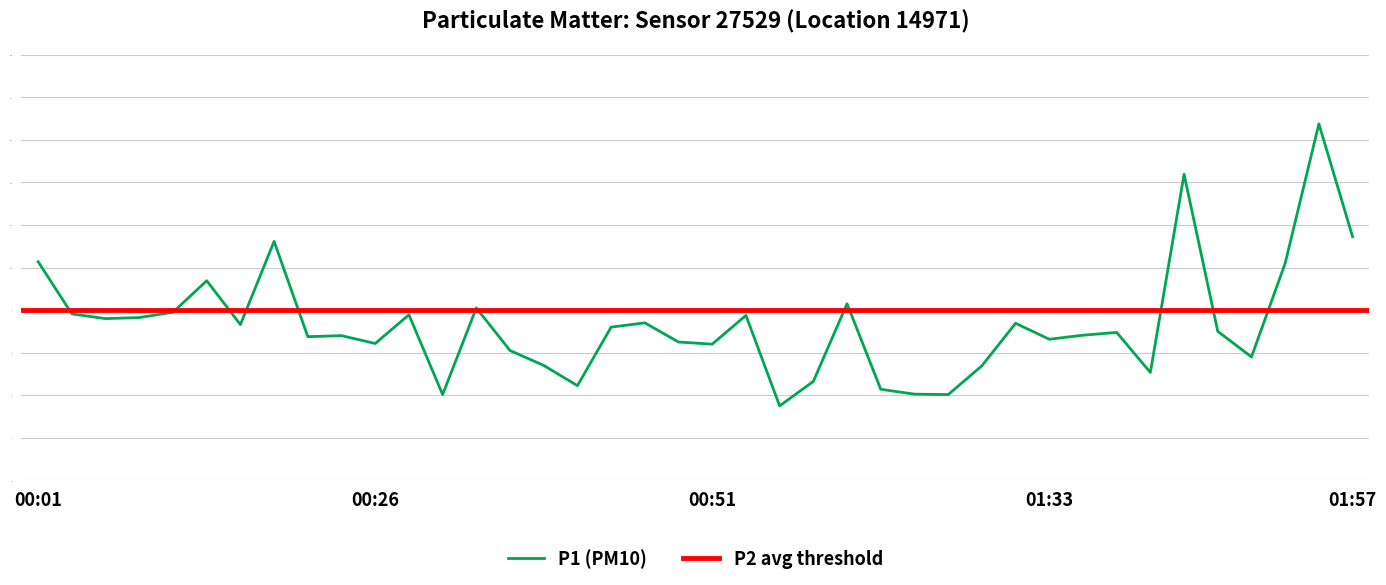

Which label corresponds to the smallest value in the chart?

00:59